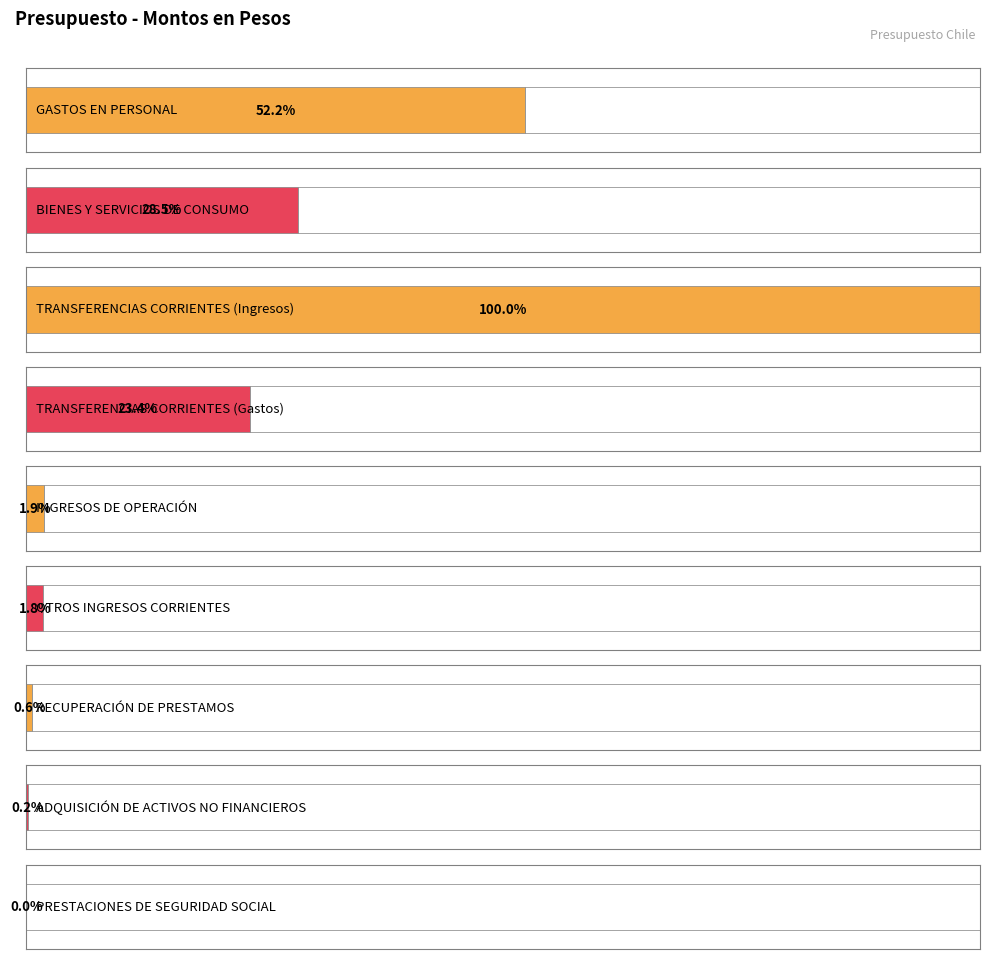

Rank the categories by value from lowest to highest.

PRESTACIONES DE SEGURIDAD SOCIAL, ADQUISICIÓN DE ACTIVOS NO FINANCIEROS, RECUPERACIÓN DE PRESTAMOS, OTROS INGRESOS CORRIENTES, INGRESOS DE OPERACIÓN, TRANSFERENCIAS CORRIENTES (Gastos), BIENES Y SERVICIOS DE CONSUMO, GASTOS EN PERSONAL, TRANSFERENCIAS CORRIENTES (Ingresos)